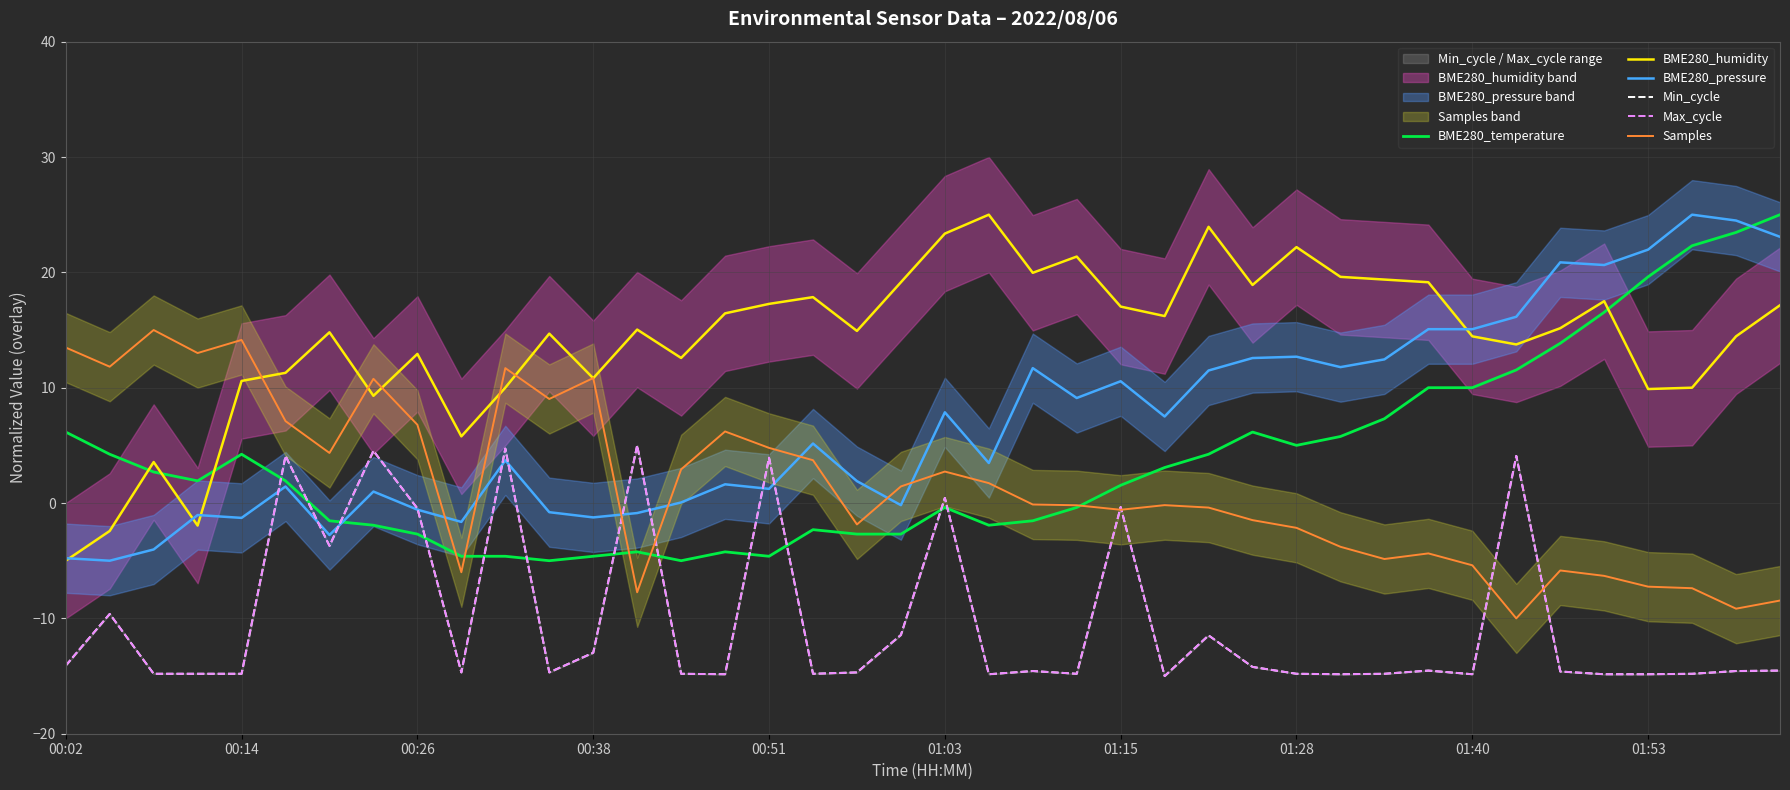

True or false: Min_cycle and Max_cycle cross at least once.

False